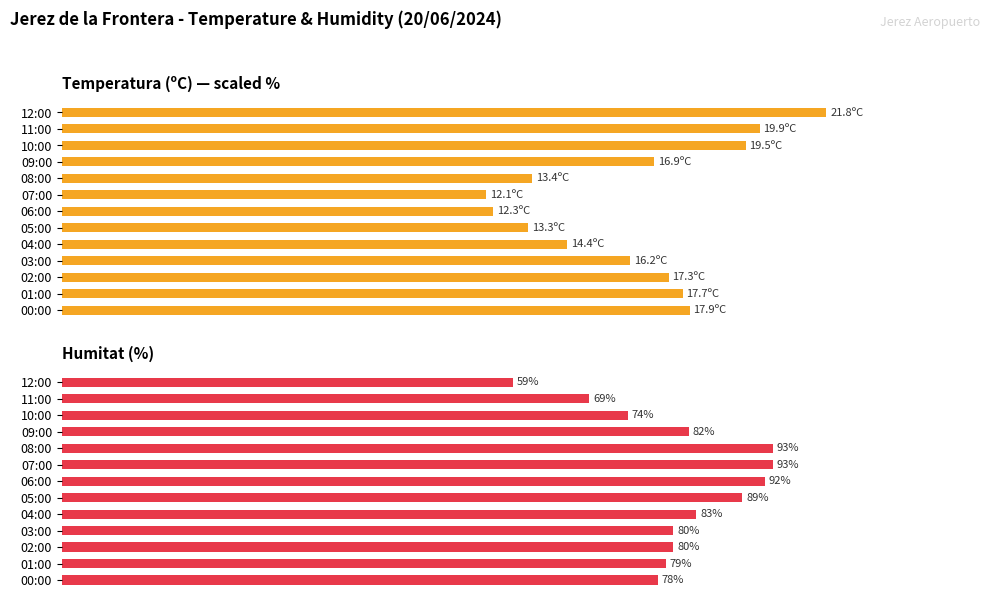

How many bars are there in each group?

2